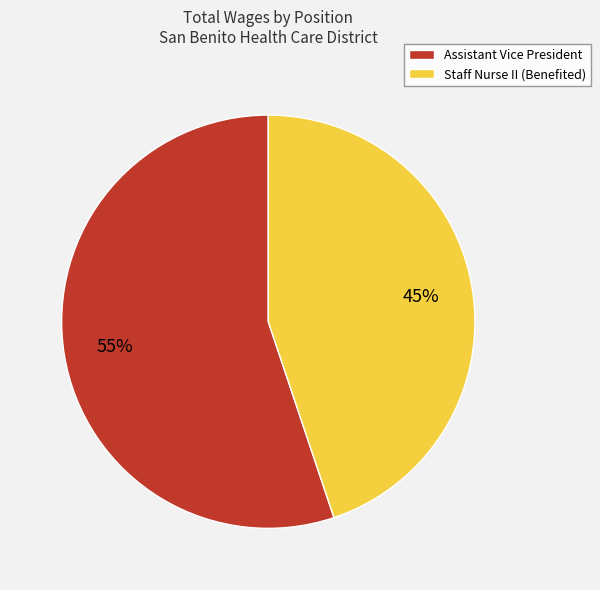

To the nearest percent, what portion does Staff Nurse II (Benefited) represent?

45%